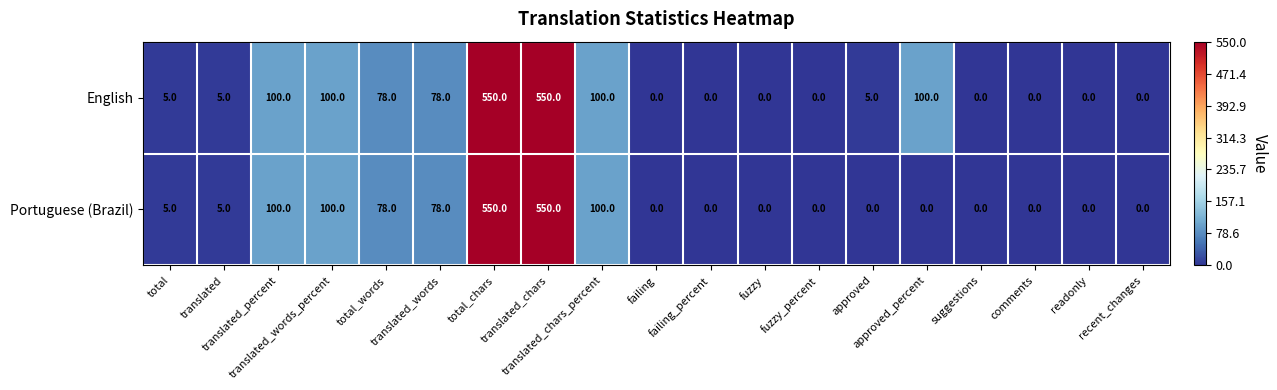

What is the sum of all English values?

1671